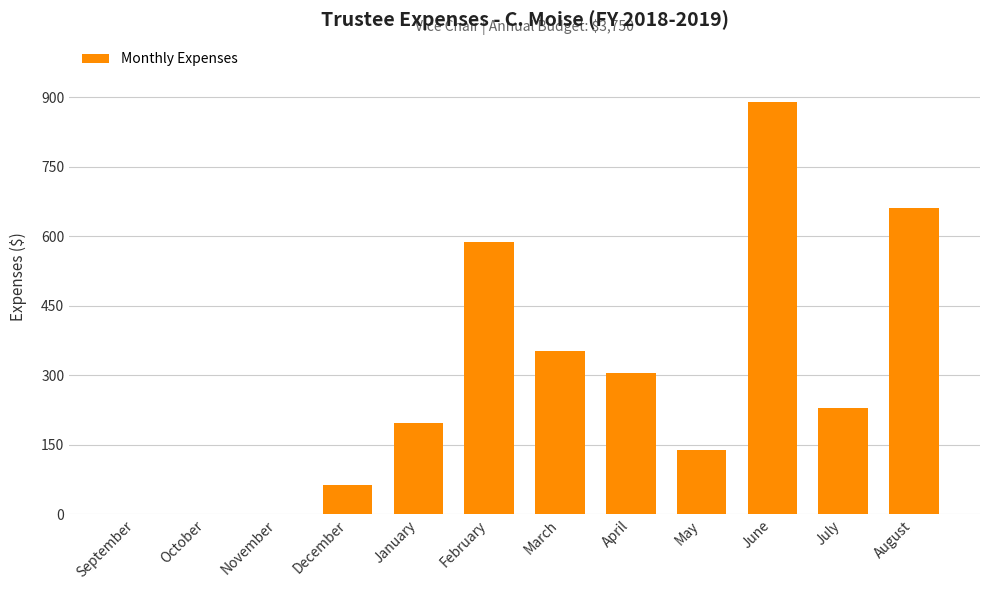

Are the bars horizontal?

No